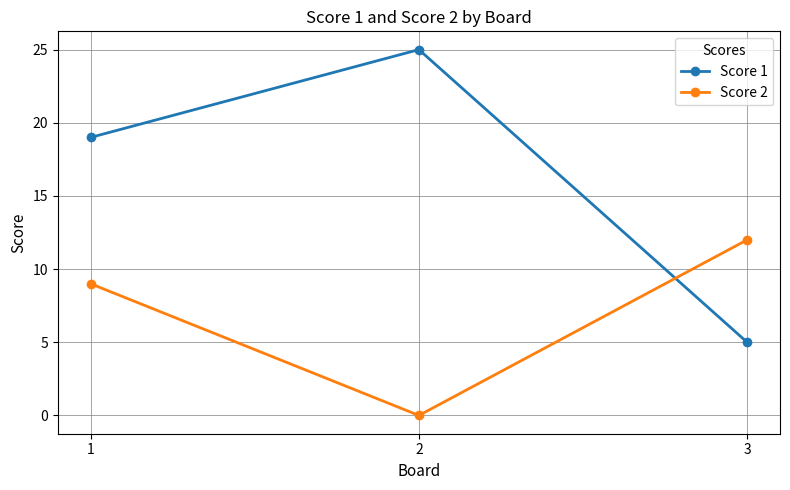

What is the spread (max minus min) of values at 1?

10